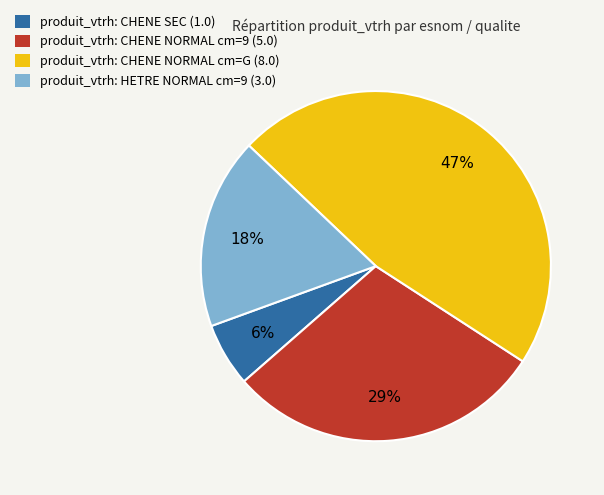

To the nearest percent, what is the combined percentage of produit_vtrh: HETRE NORMAL cm=9 (3.0) and produit_vtrh: CHENE NORMAL cm=9 (5.0)?

47%